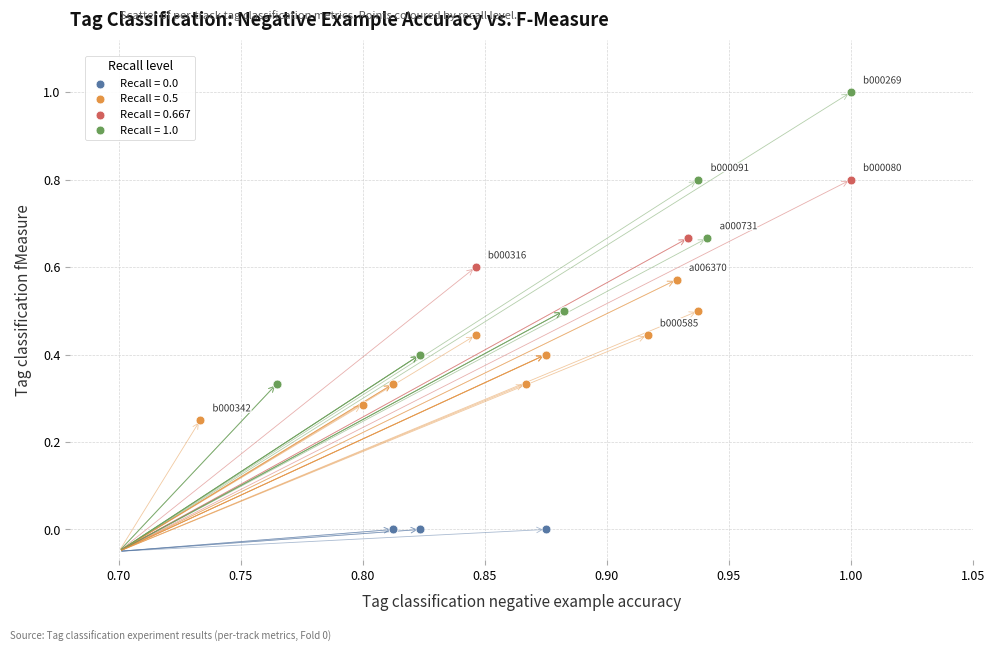

What are all the series names shown in the legend?

Recall = 0.0, Recall = 0.5, Recall = 0.667, Recall = 1.0